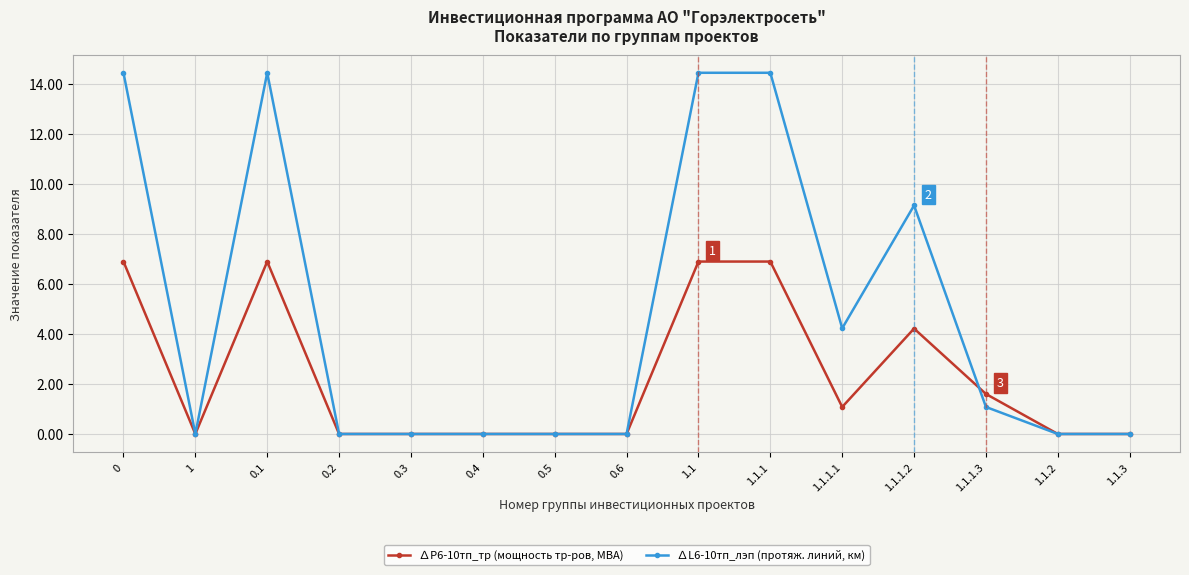

Rank the series by their average value, from highest to lowest.

∆L6-10тп_лэп (протяж. линий, км), ∆Р6-10тп_тр (мощность тр-ров, МВА)